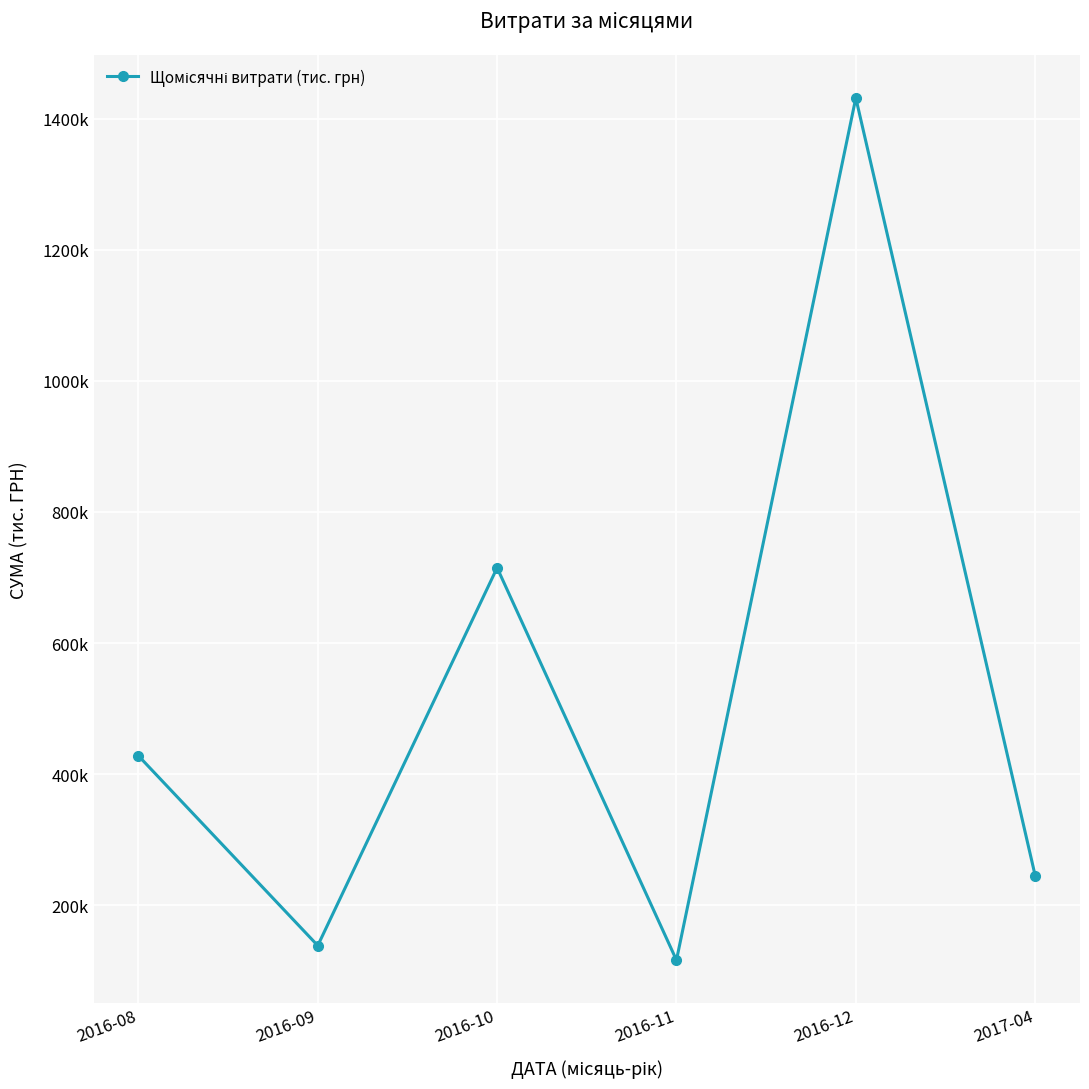

Approximately how many times larger is the value at 2016-08 compared to 2016-09?

3.1